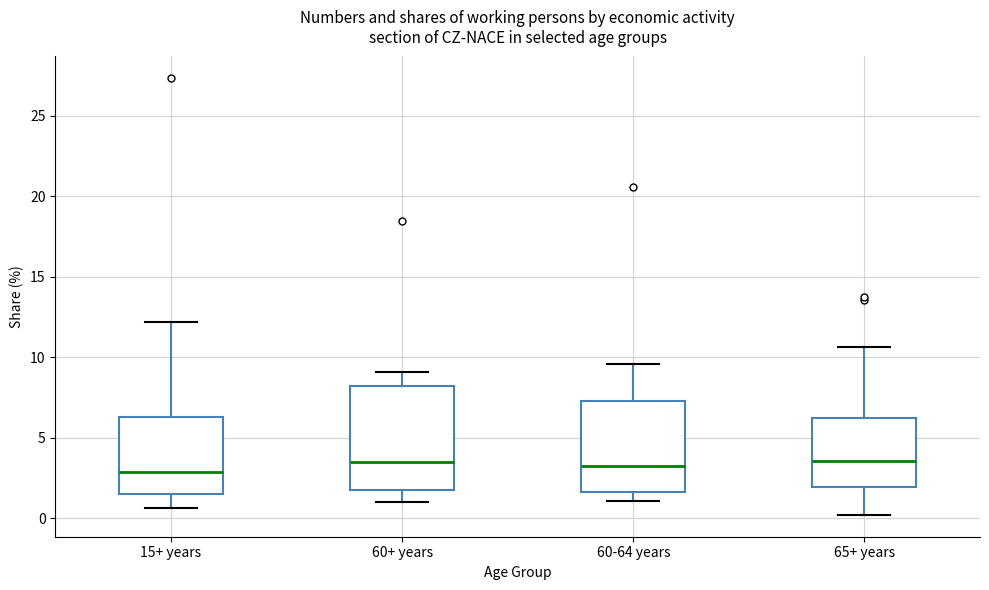

Reading left to right, transcribe this box plot: for each box, give where its median line is, the range the box spans, and where its two whiskers end, as read against the y-axis. The values are not printed on the chart, so give them approximately, as read against the axis.

15+ years: median 3.0, box 1.5 to 6.5, whiskers 0.5 to 12.0
60+ years: median 3.5, box 2.0 to 8.0, whiskers 1.0 to 9.0
60-64 years: median 3.0, box 1.5 to 7.5, whiskers 1.0 to 9.5
65+ years: median 3.5, box 2.0 to 6.0, whiskers 0.0 to 10.5